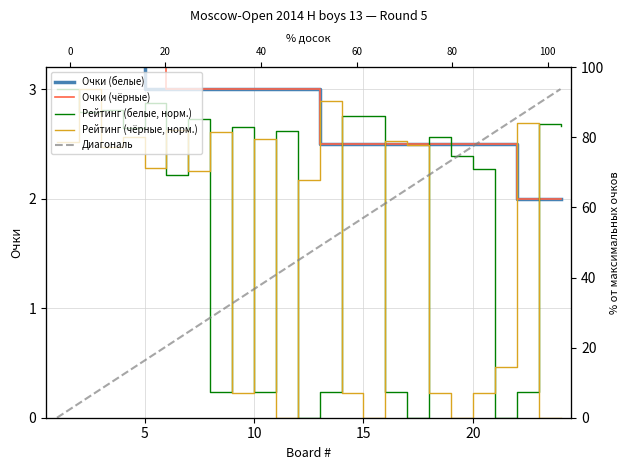

What is the difference between the highest and lowest values at 20?

2.3